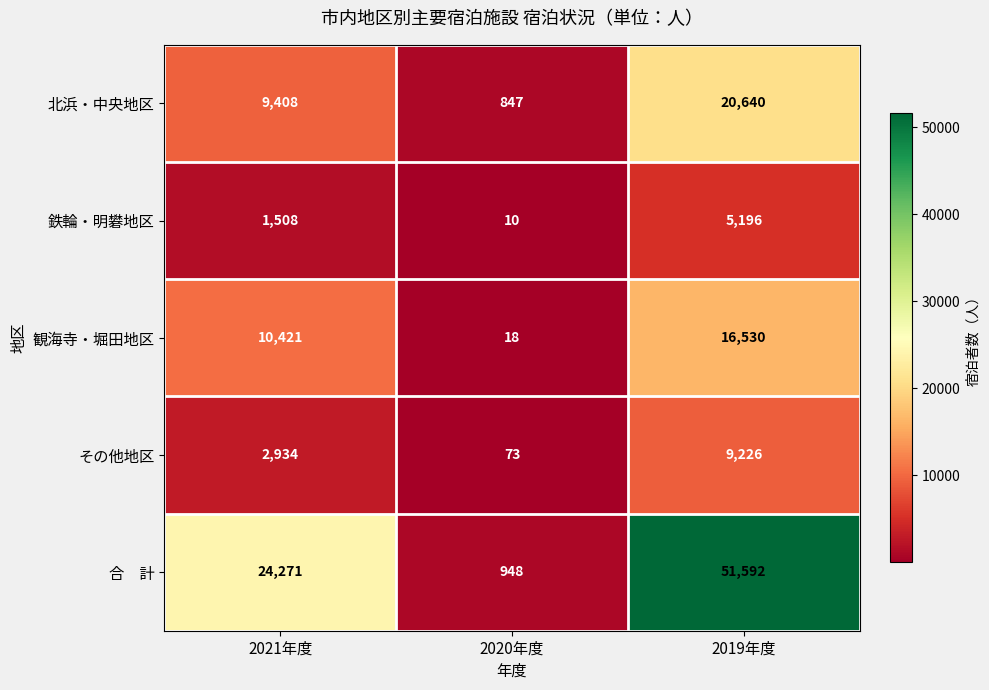

Where is 観海寺・堀田地区 nearest to the value 8274?

2021年度